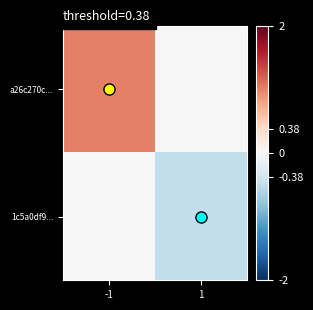

What is the spread (max minus min) of values at -1?

1.0